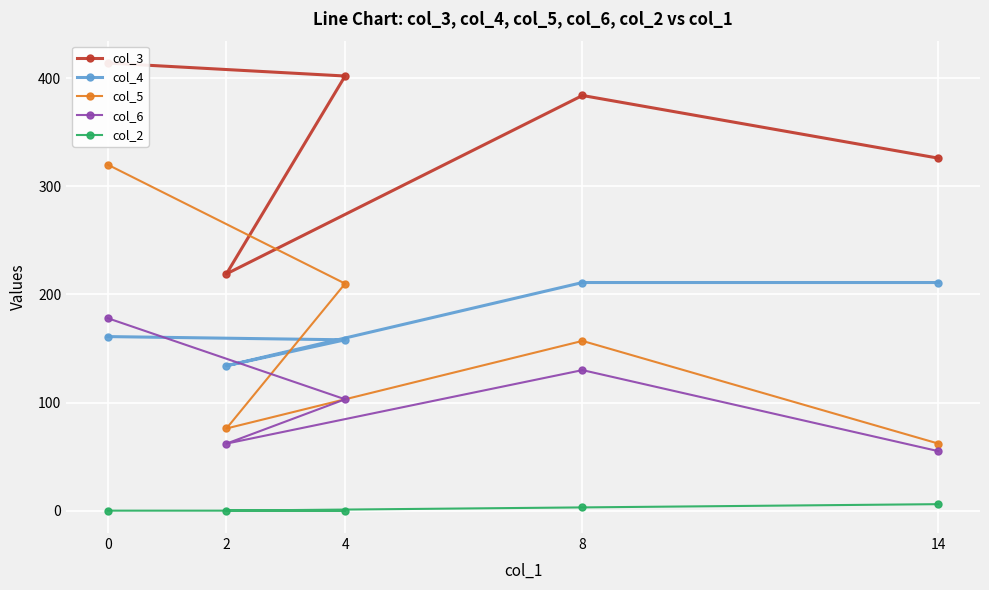

At which category does the chart reach its minimum across all series?

2